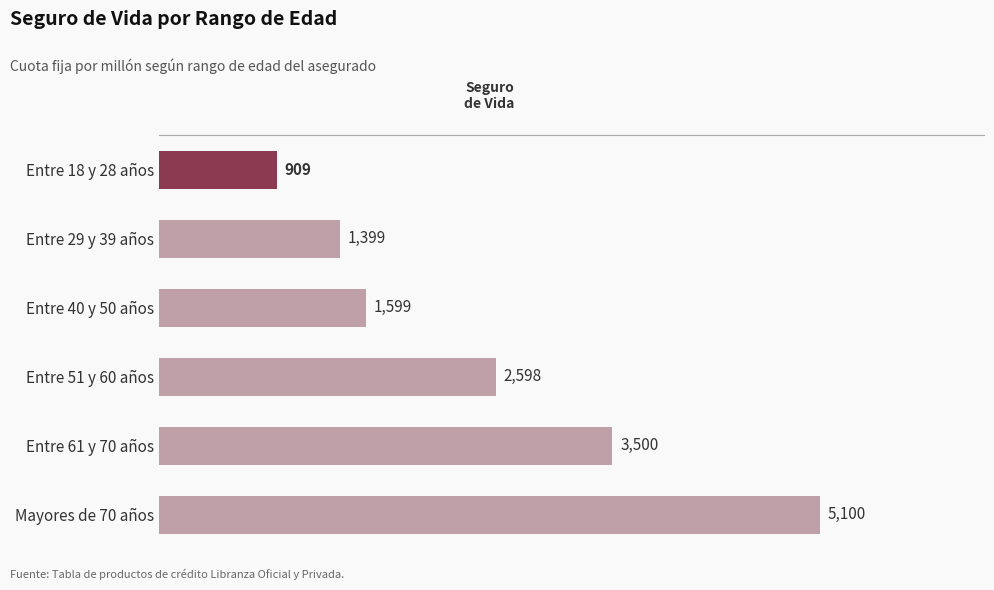

How many categories are shown in the chart?

6